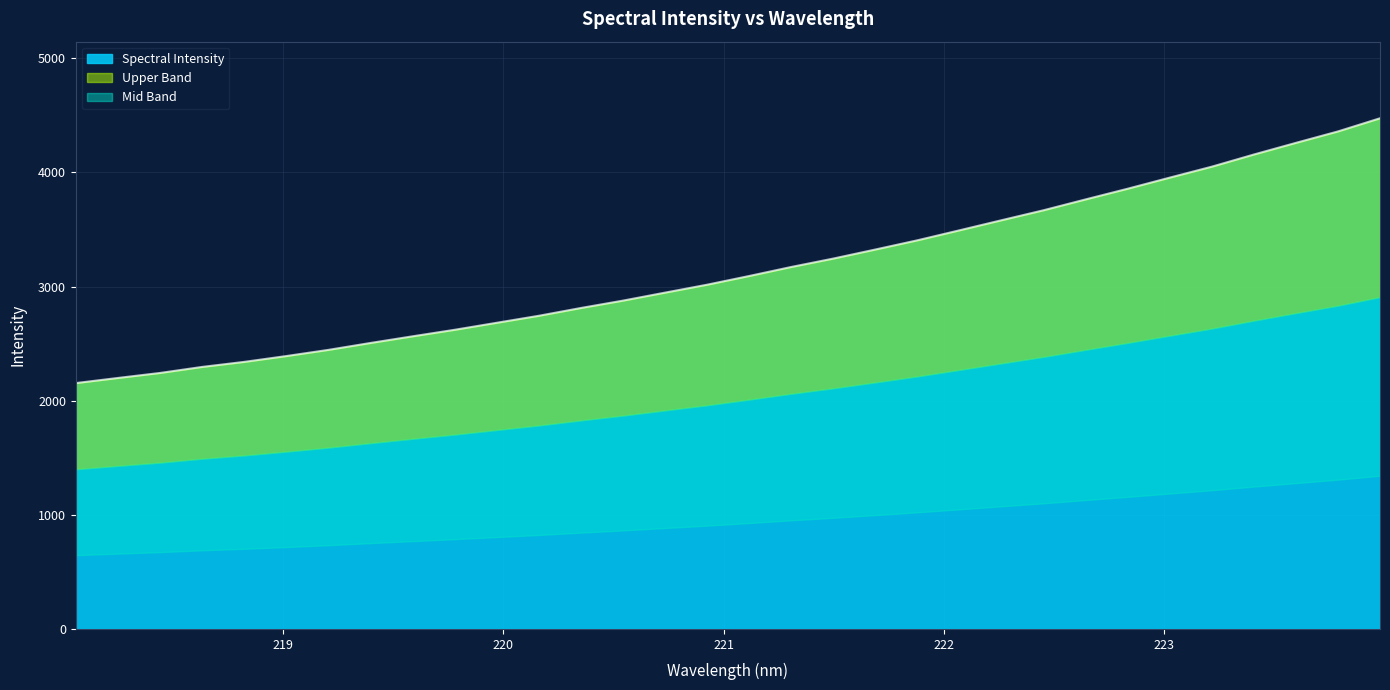

At which category does the chart reach its minimum across all series?

218.0596